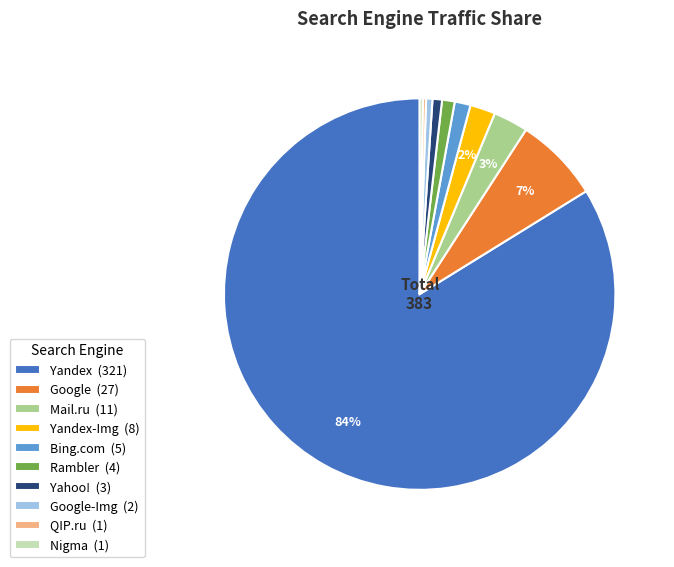

Is there a majority slice in this chart?

Yes